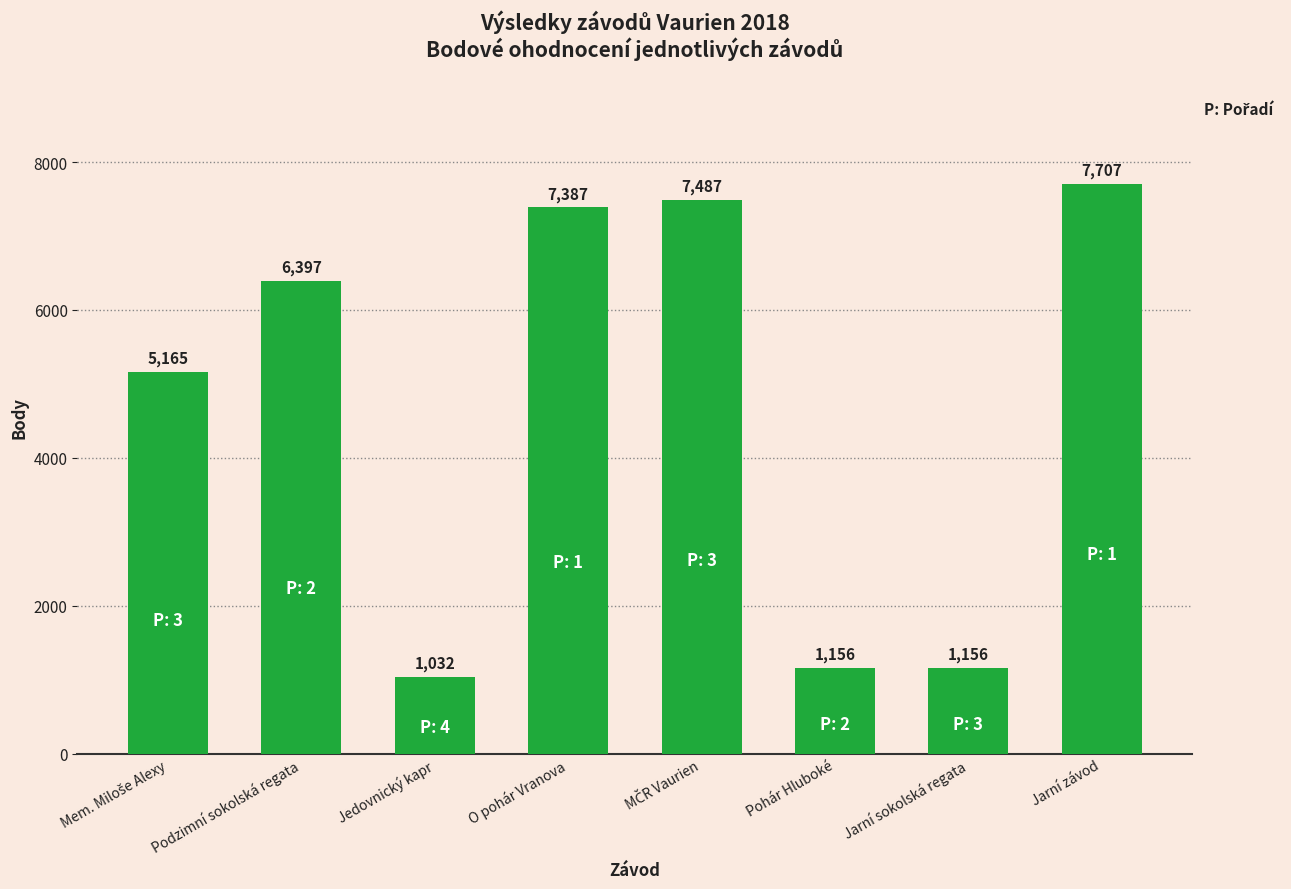

True or false: the data shows 11347 at Jarní závod.

False